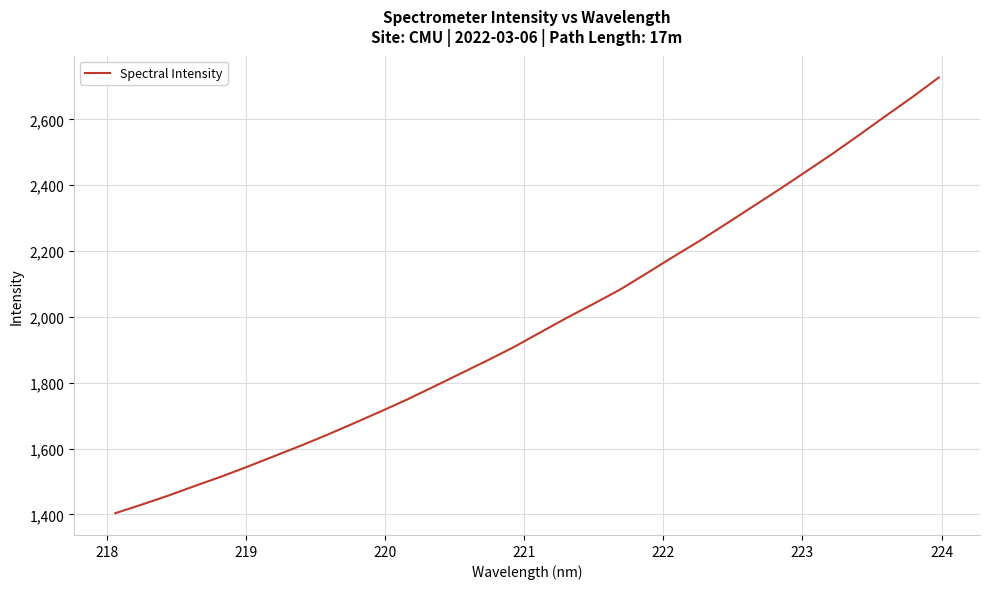

Is this an area chart (filled region under the line)?

No